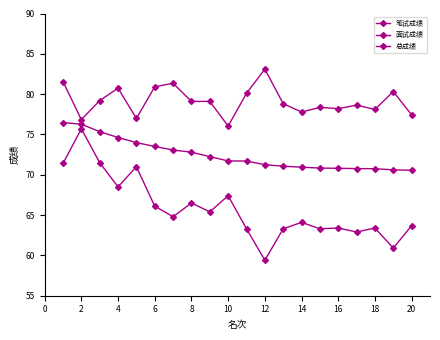

True or false: 面试成绩 and 笔试成绩 intersect in this chart.

False